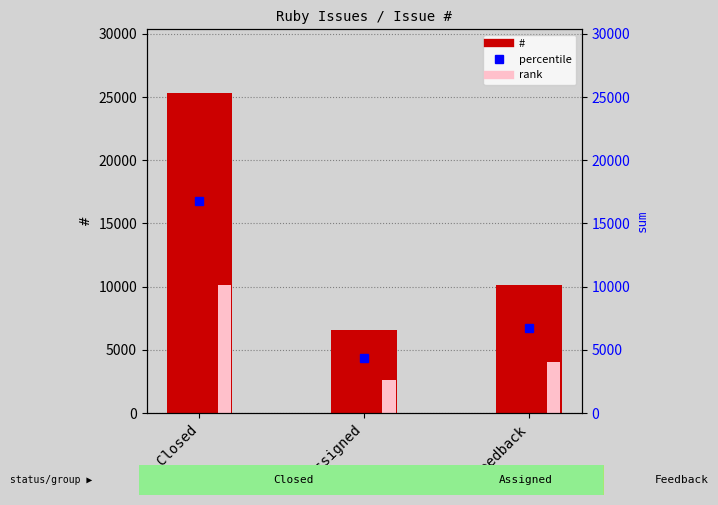

Reading right to left, list all the values displayed in this chart.

Feedback=10108	Assigned=6596	Closed=25300